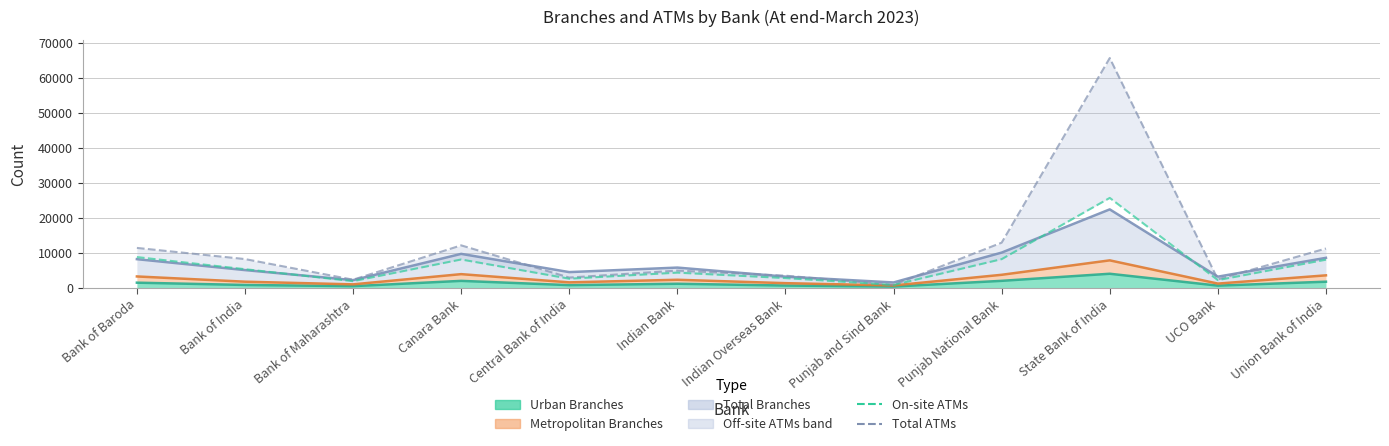

Does the chart display data point markers on the line(s)?

No